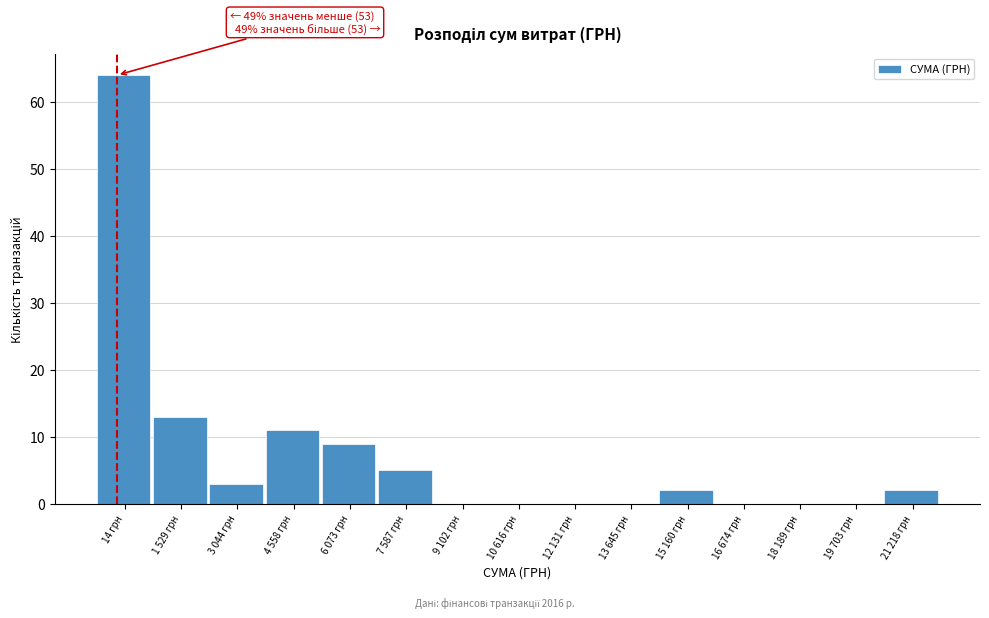

Reading right to left, what are all the values shown in this chart?

21 218 грн=2	19 703 грн=0	18 189 грн=0	16 674 грн=0	15 160 грн=2	13 645 грн=0	12 131 грн=0	10 616 грн=0	9 102 грн=0	7 587 грн=5	6 073 грн=9	4 558 грн=11	3 044 грн=3	1 529 грн=13	14 грн=64